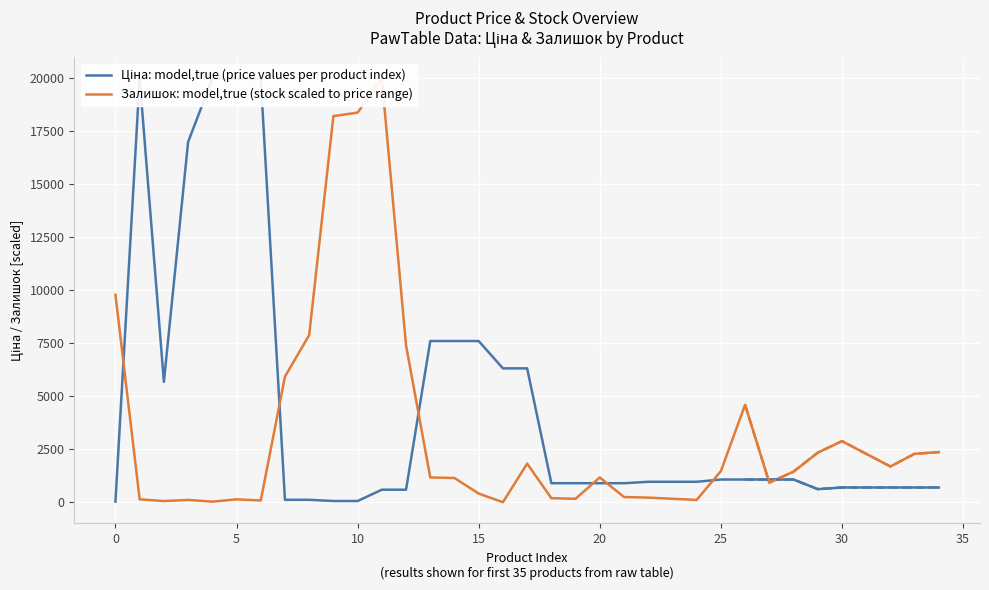

What are all the series names shown in the legend?

Ціна: model,true (price values per product index), Залишок: model,true (stock scaled to price range)